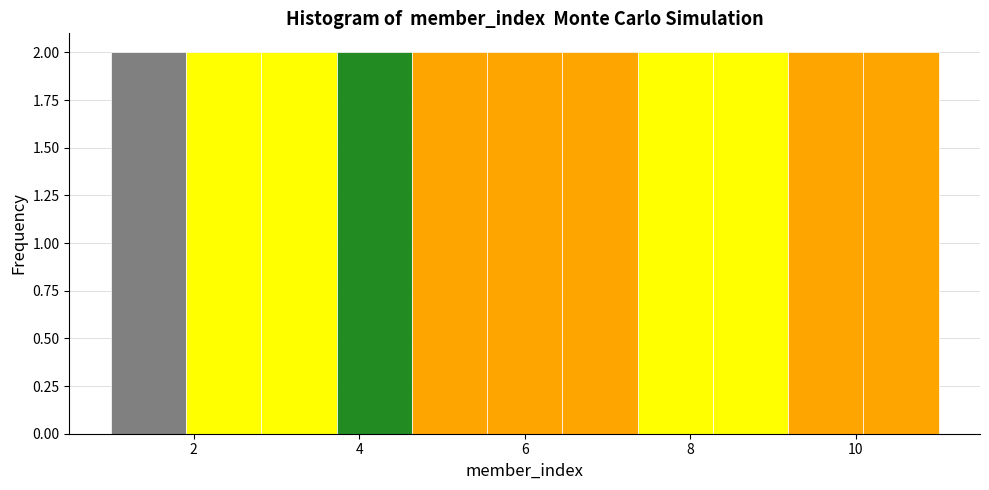

How tall is the bar that spans 5.6 to 6.4 on the x-axis? Neither the bar edges nor the heights are printed on the chart, so give them approximately, as read against the axes.

2